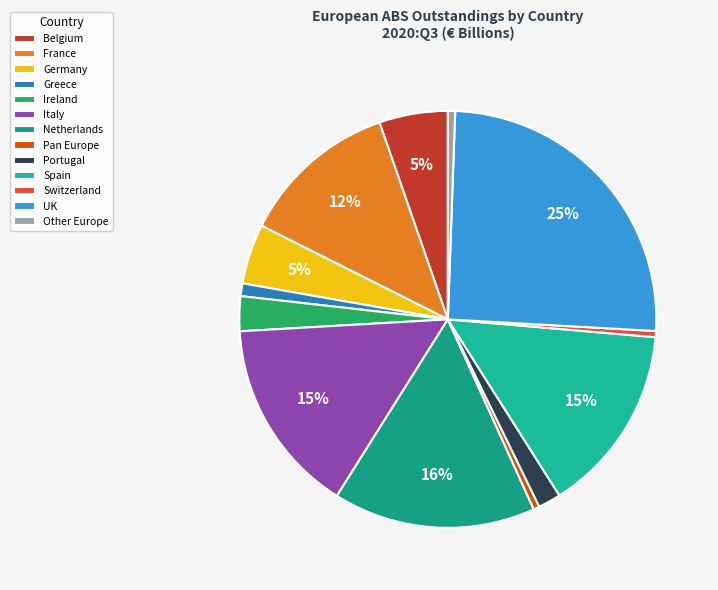

To the nearest percent, what is the difference between the France and Pan Europe slice percentages?

12%